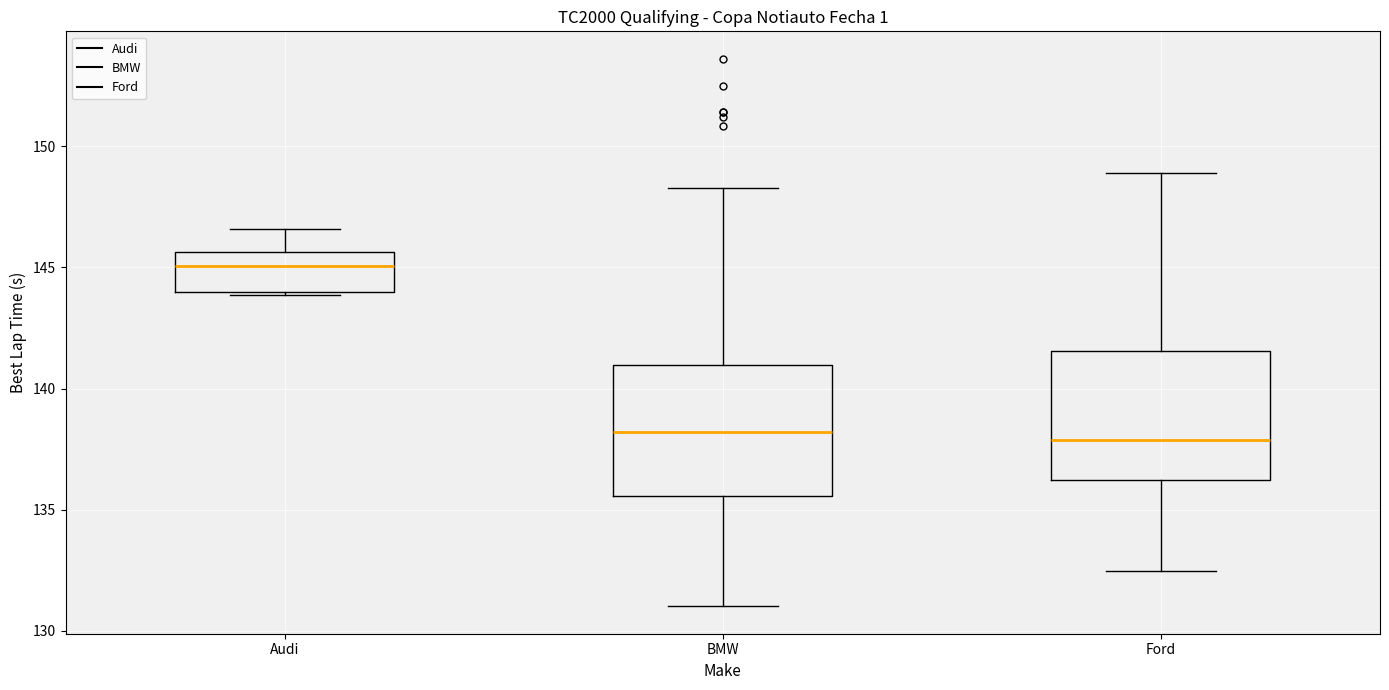

Reading left to right, transcribe this box plot: for each box, give where its median line is, the range the box spans, and where its two whiskers end, as read against the y-axis. The values are not printed on the chart, so give them approximately, as read against the axis.

Audi: median 145.0, box 144.0 to 145.5, whiskers 144.0 to 146.5
BMW: median 138.0, box 135.5 to 141.0, whiskers 131.0 to 148.5
Ford: median 138.0, box 136.0 to 141.5, whiskers 132.5 to 149.0